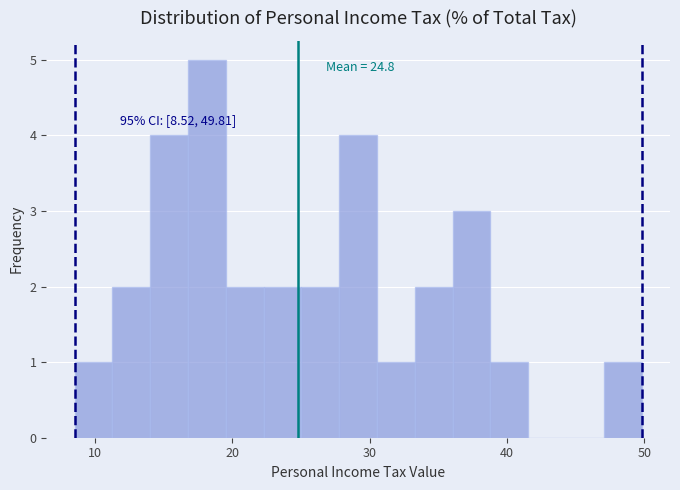

Read against the x-axis, roughly where is the centre of the tallest bar?

18